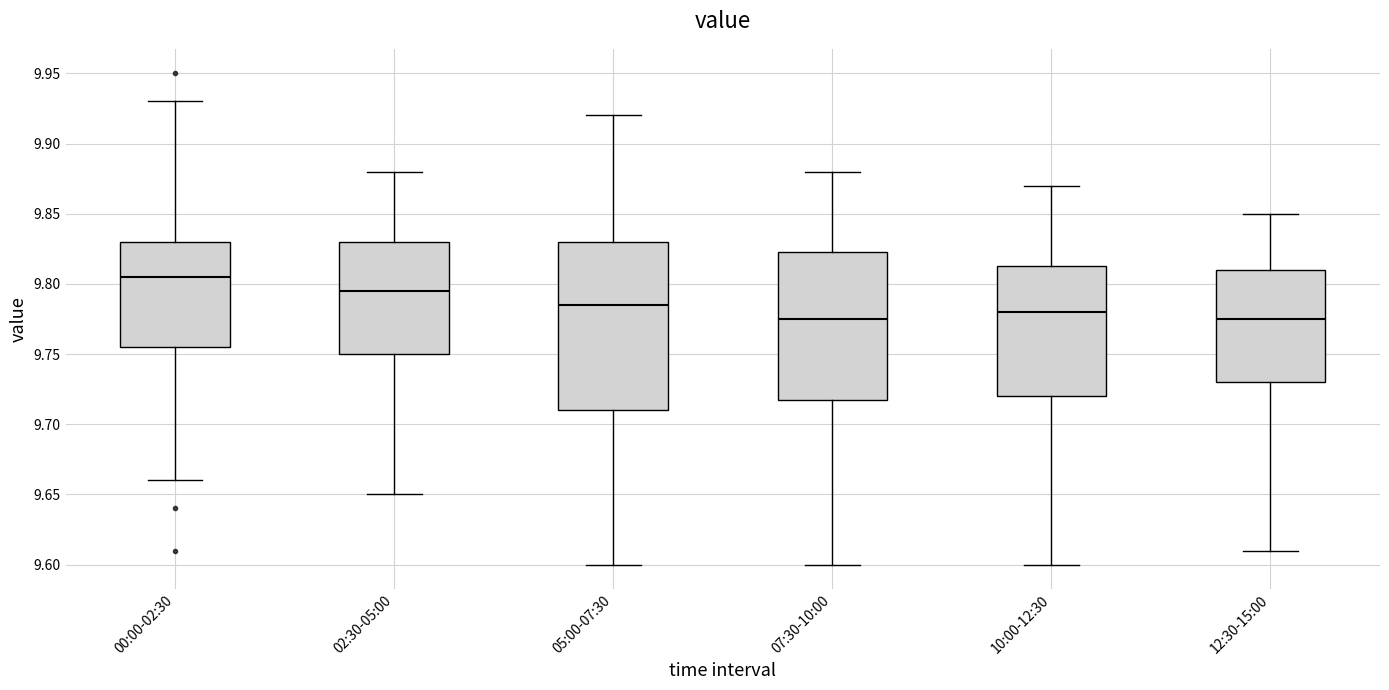

Where does the median line of the box for 07:30-10:00 sit on the y-axis? The values are not printed on the chart, so give them approximately, as read against the axis.

9.775